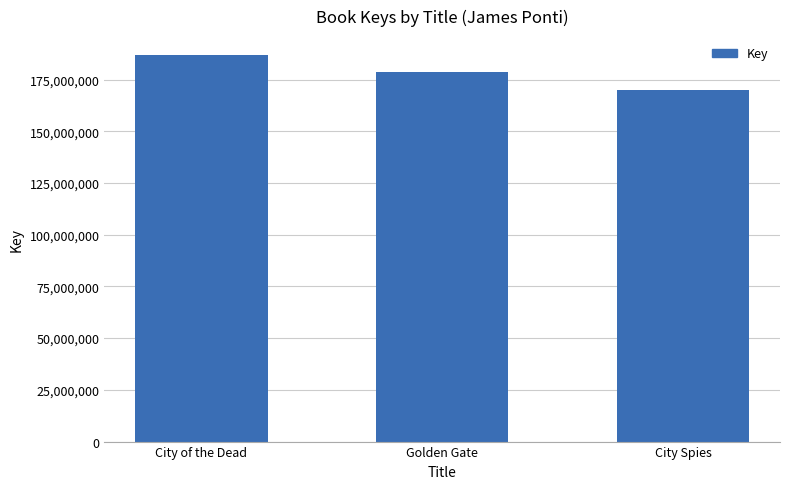

What is the value of the 3rd bar from the left?

169996586